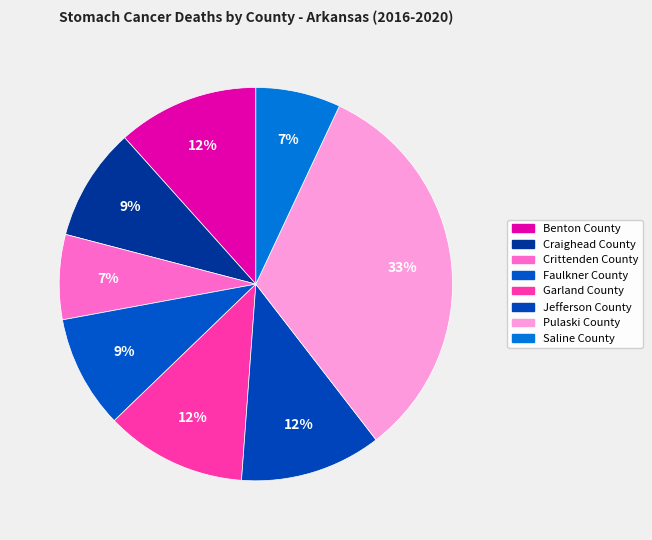

Combined, do Jefferson County and Saline County account for over 50%?

No